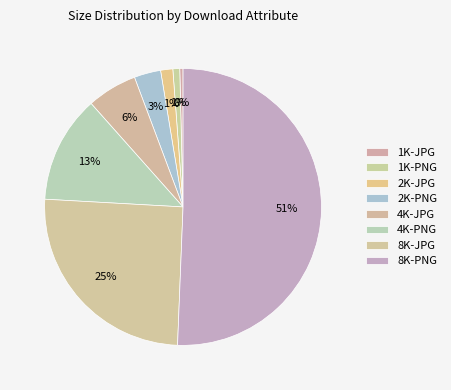

Is it true that 1K-JPG is 0% of the pie?

True